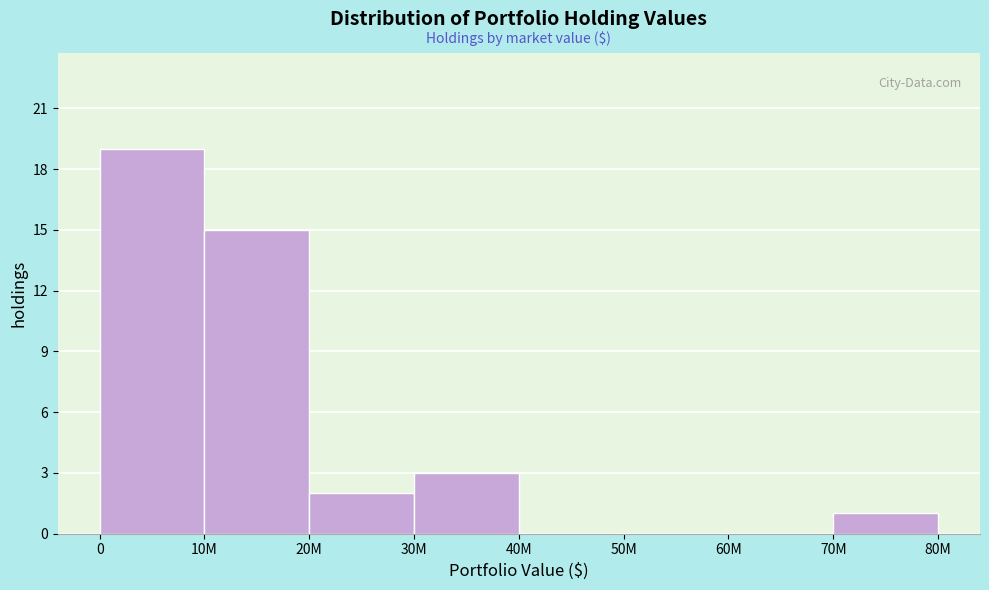

Reading right to left, list all the values displayed in this chart.

70M=1	60M=0	50M=0	40M=0	30M=3	20M=2	10M=15	0=19